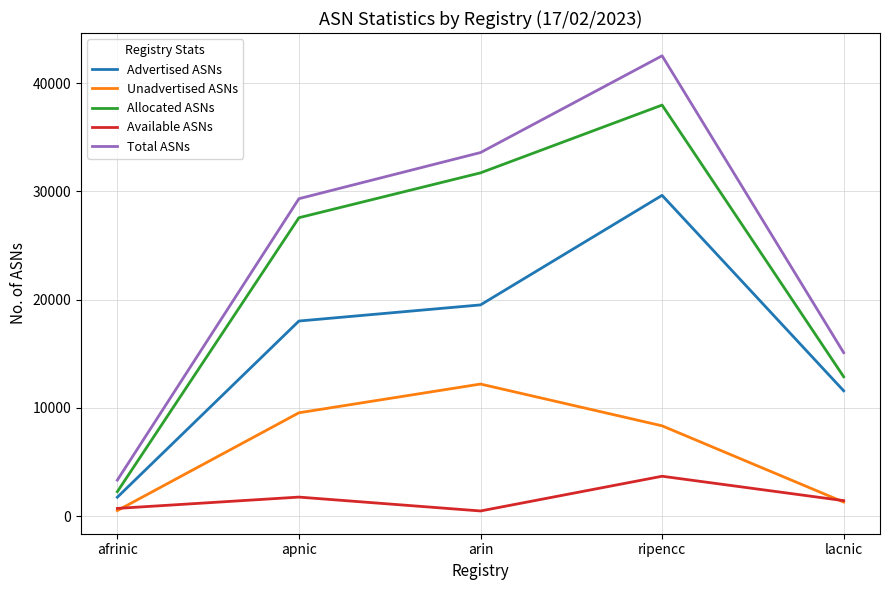

How many interior local peaks does the Total ASNs series have?

1